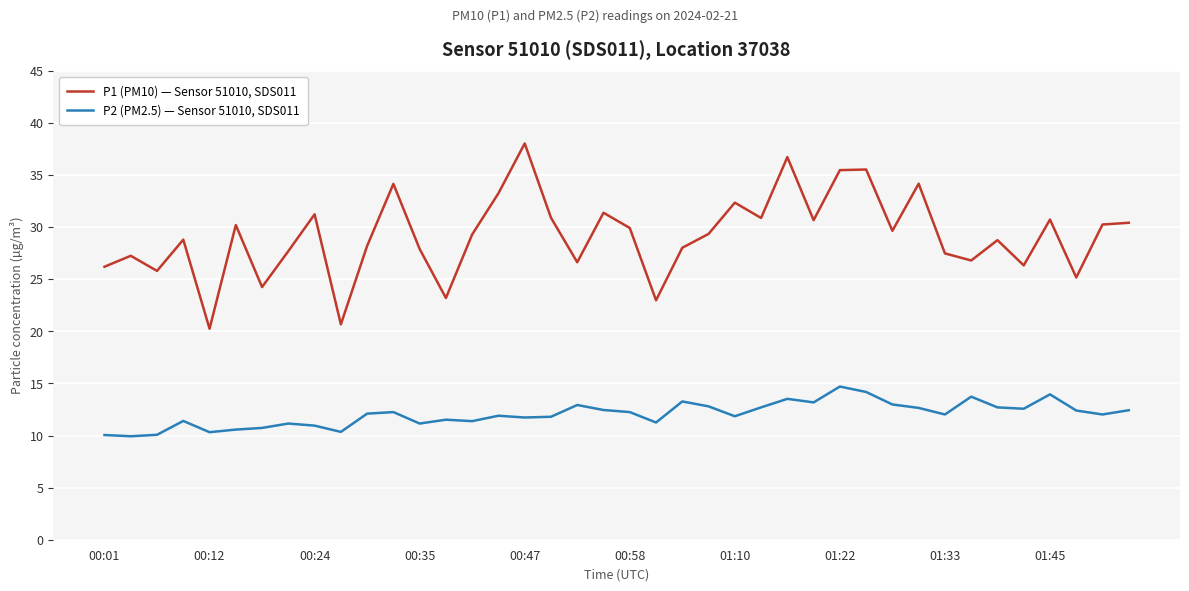

What are all the series names shown in the legend?

P1 (PM10) — Sensor 51010, SDS011, P2 (PM2.5) — Sensor 51010, SDS011